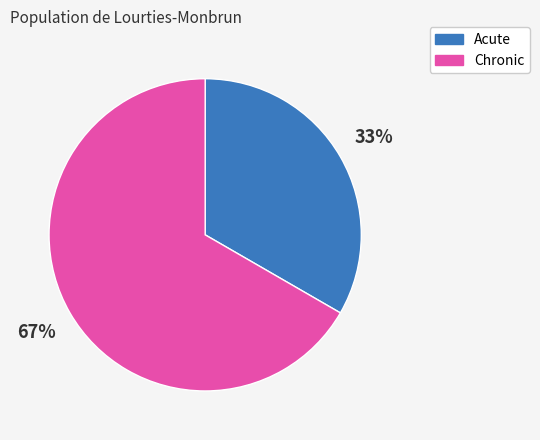

To the nearest percent, what portion does Acute represent?

33%